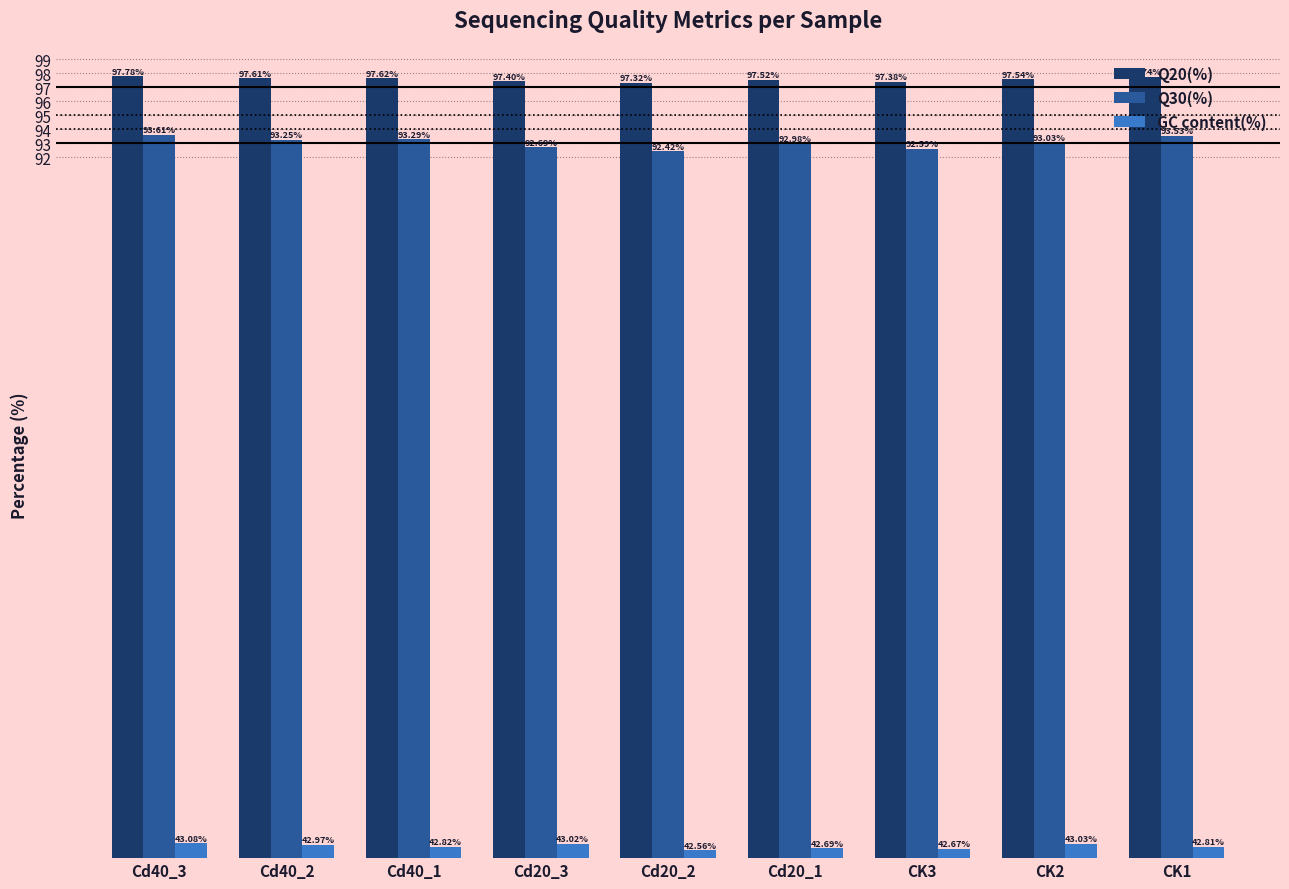

What is the approximate value of Q20(%) at CK3?

97.4